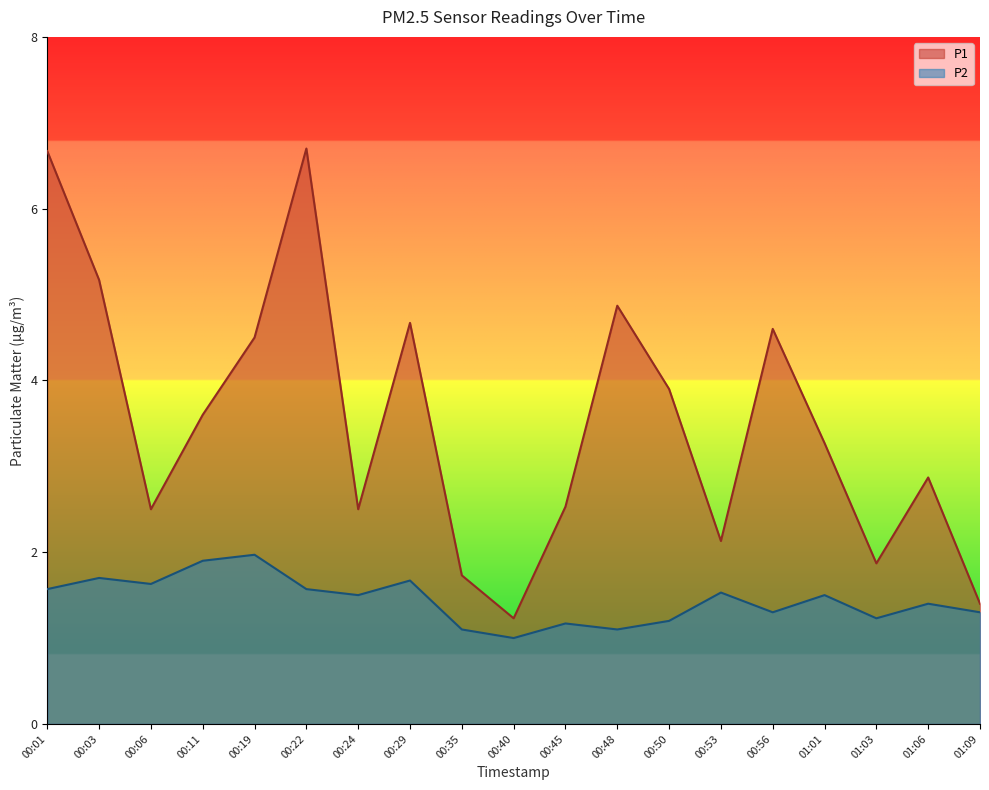

How many interior local peaks does the P2 series have?

7